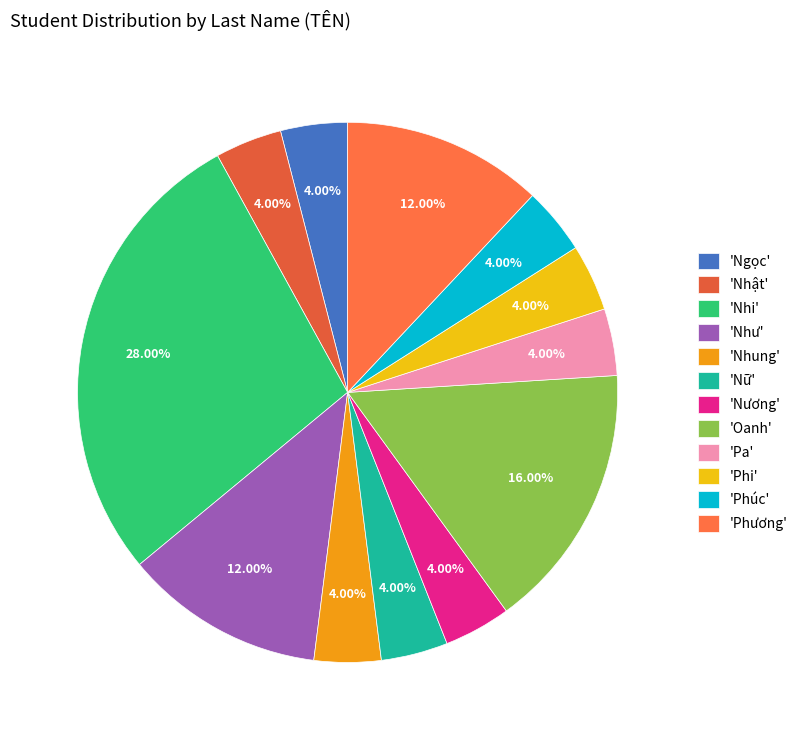

How many slices are in this pie chart?

12